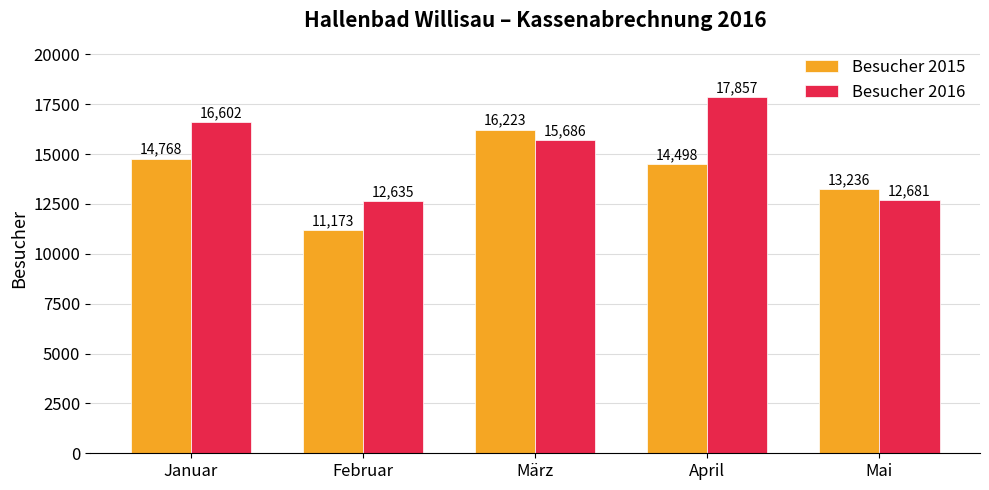

What position from the left is April?

4